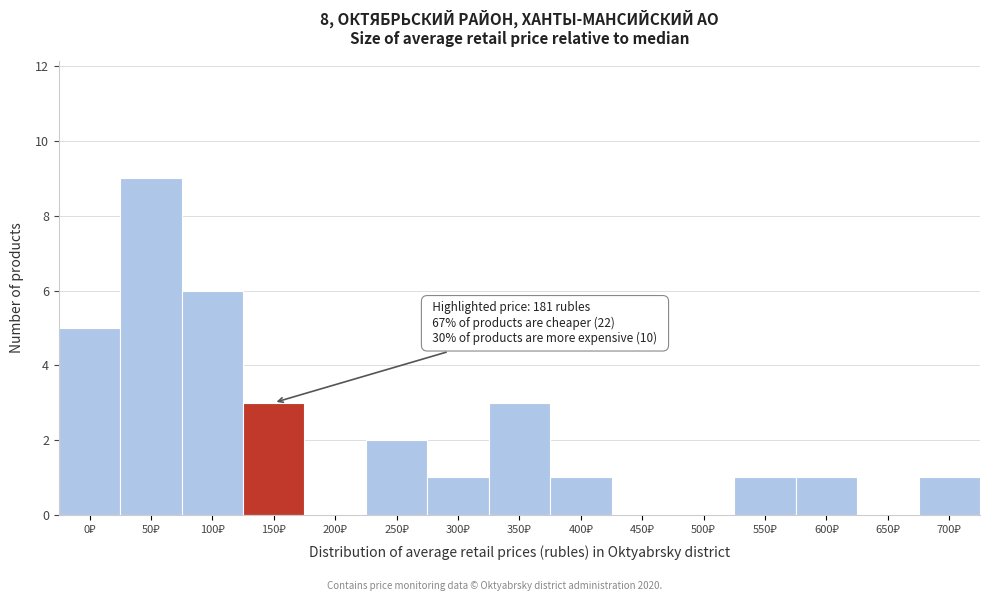

What is the sum of all values?

33